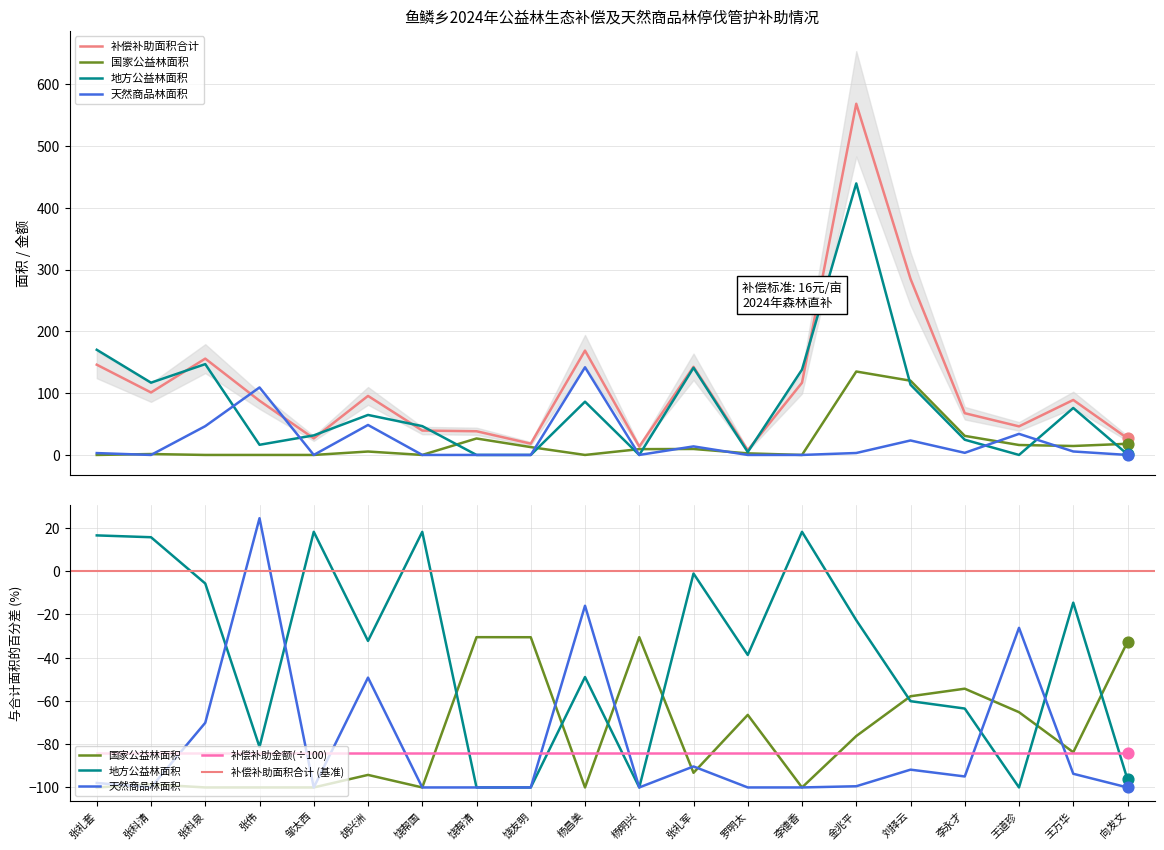

Which series has the largest Y range (max minus min)?

补偿补助面积合计